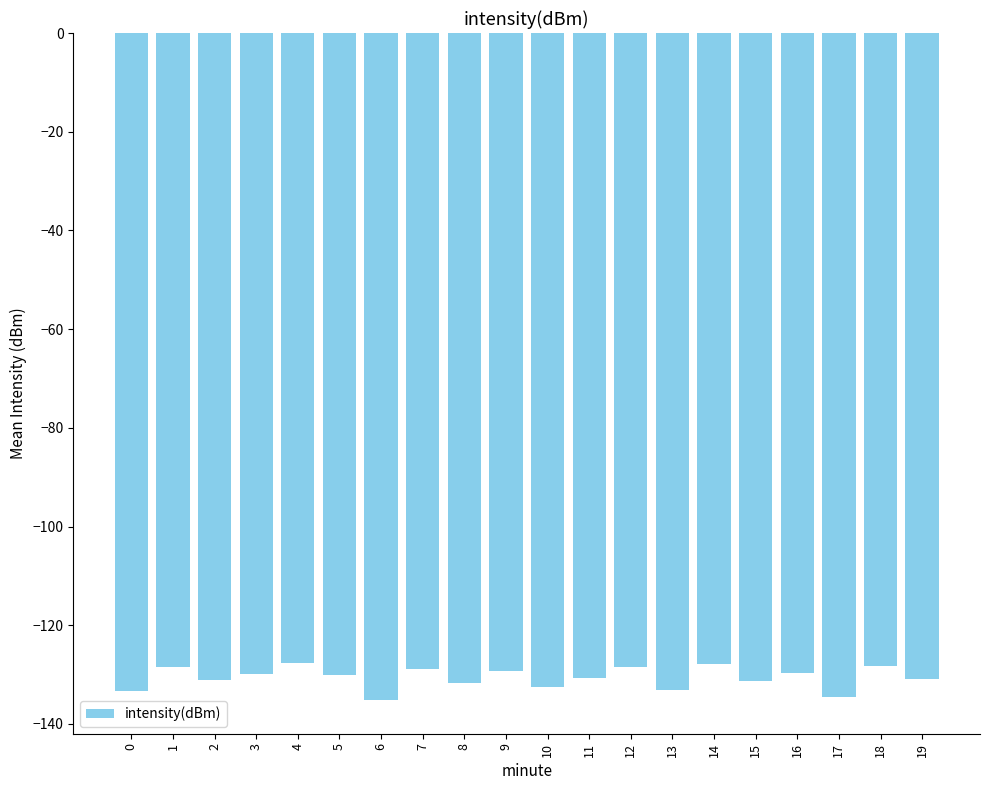

Are the bars horizontal?

No